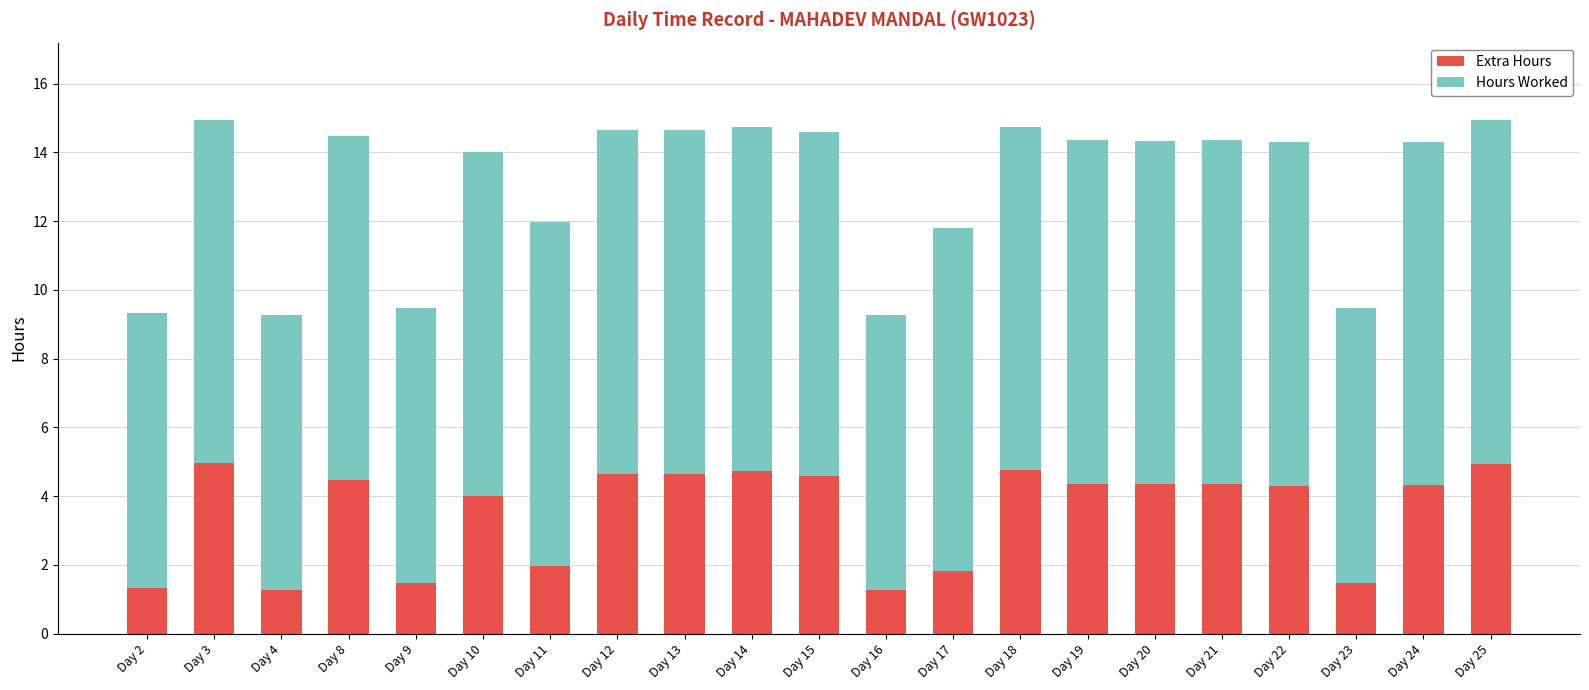

Is it true that Extra Hours equals 1.3 at Day 2?

True